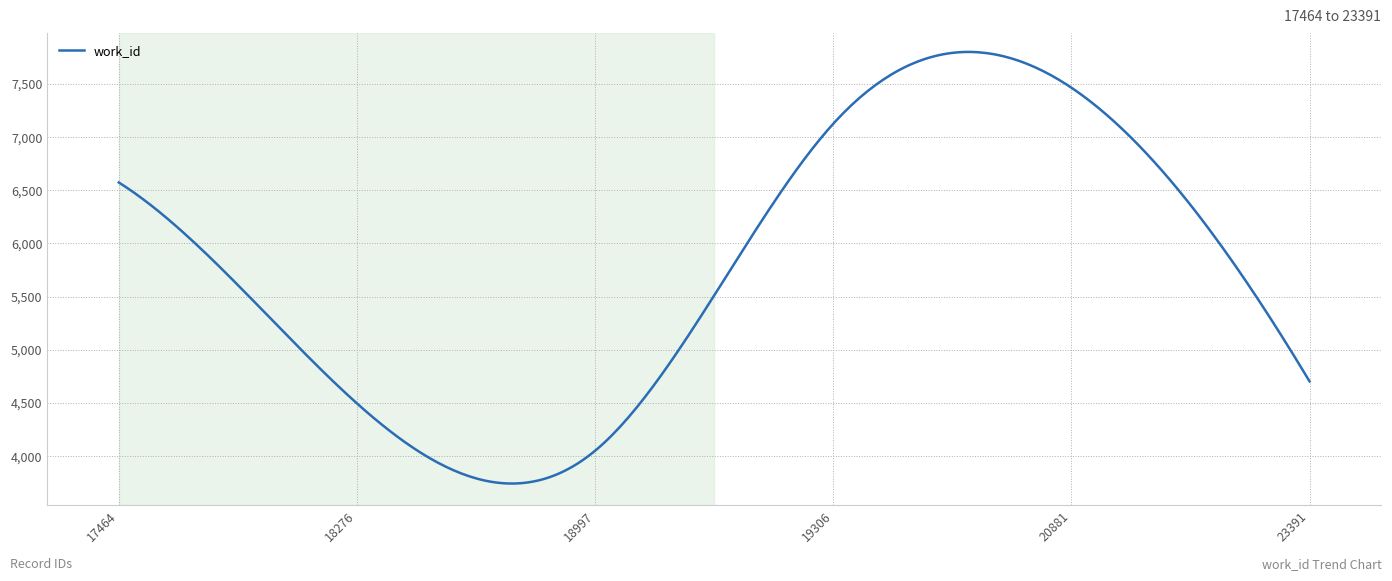

What is the greatest value displayed?

7799.2